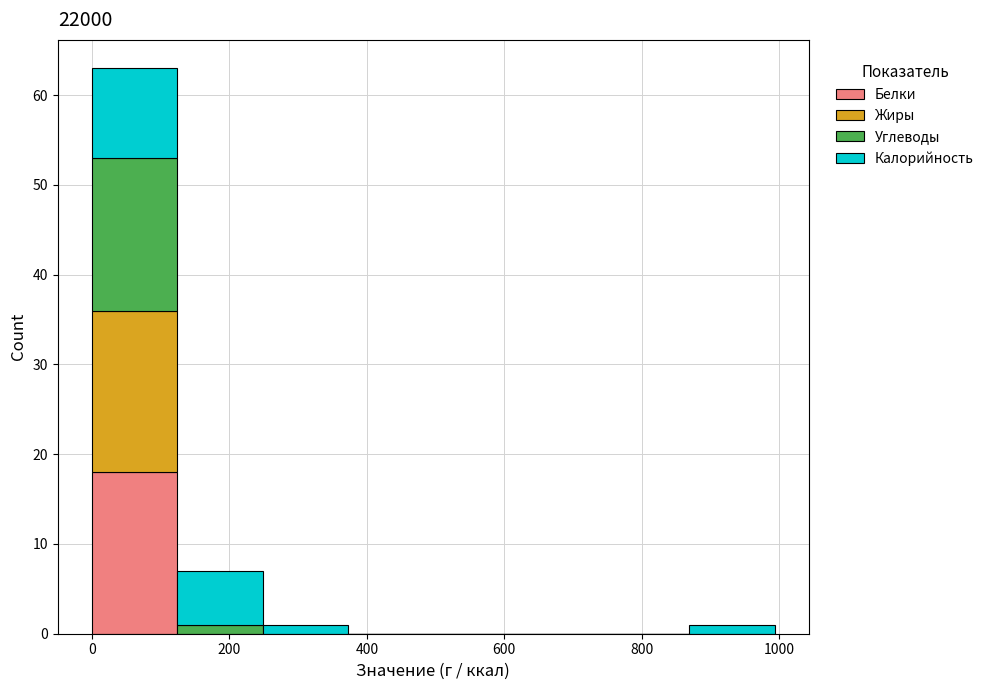

Reading left to right, transcribe this chart: for each stacked bar, give the range it covers on the x-axis and its total height. Neither the bar edges nor the heights are printed on the chart, so give them approximately, as read against the axes.

0 to 120: 63
120 to 240: 7
240 to 380: 1
380 to 500: 0
500 to 620: 0
620 to 740: 0
740 to 860: 0
860 to 1000: 1